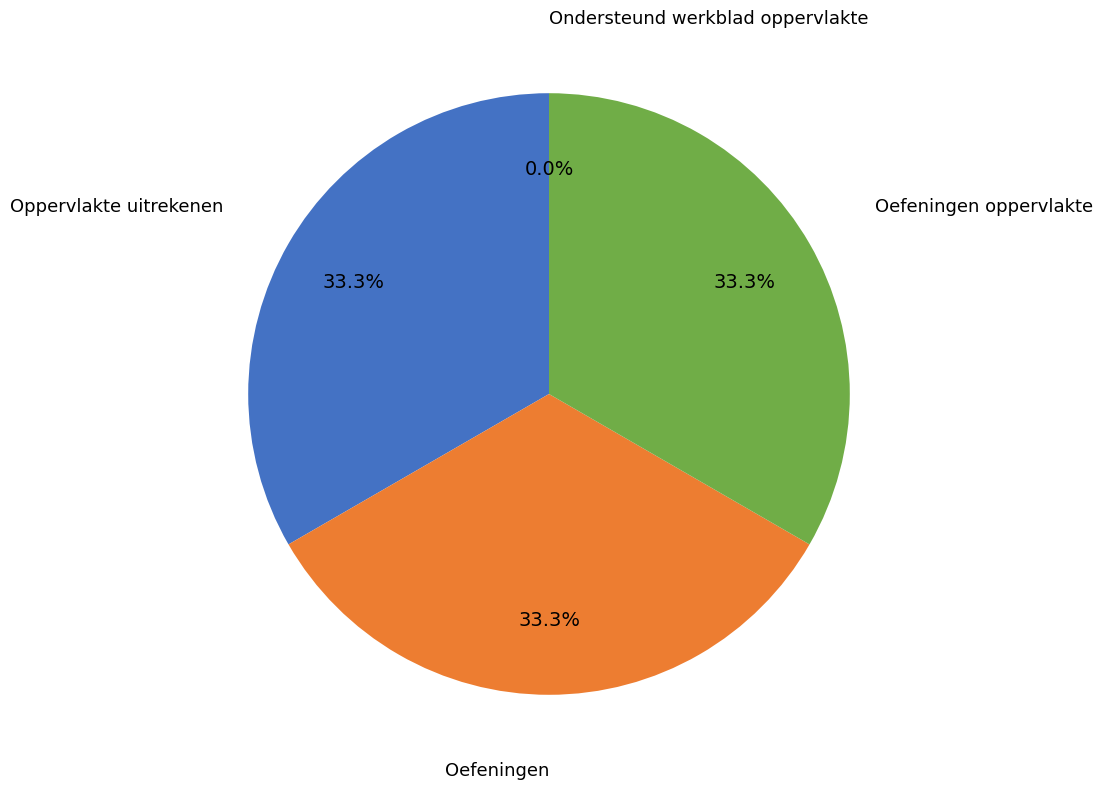

Which slice is the largest?

Oefeningen